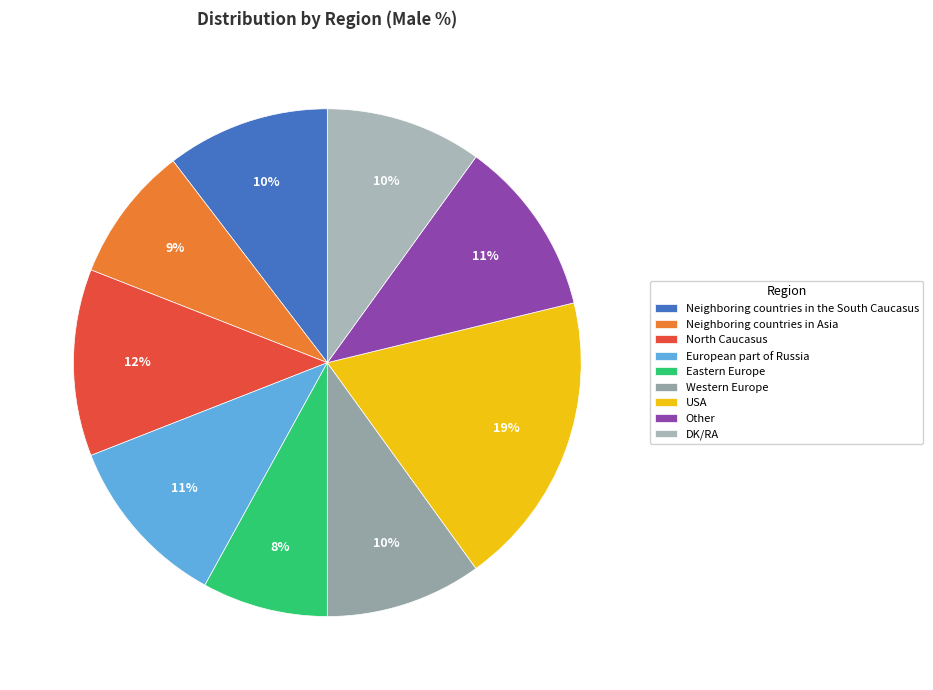

How many slices are in this pie chart?

9